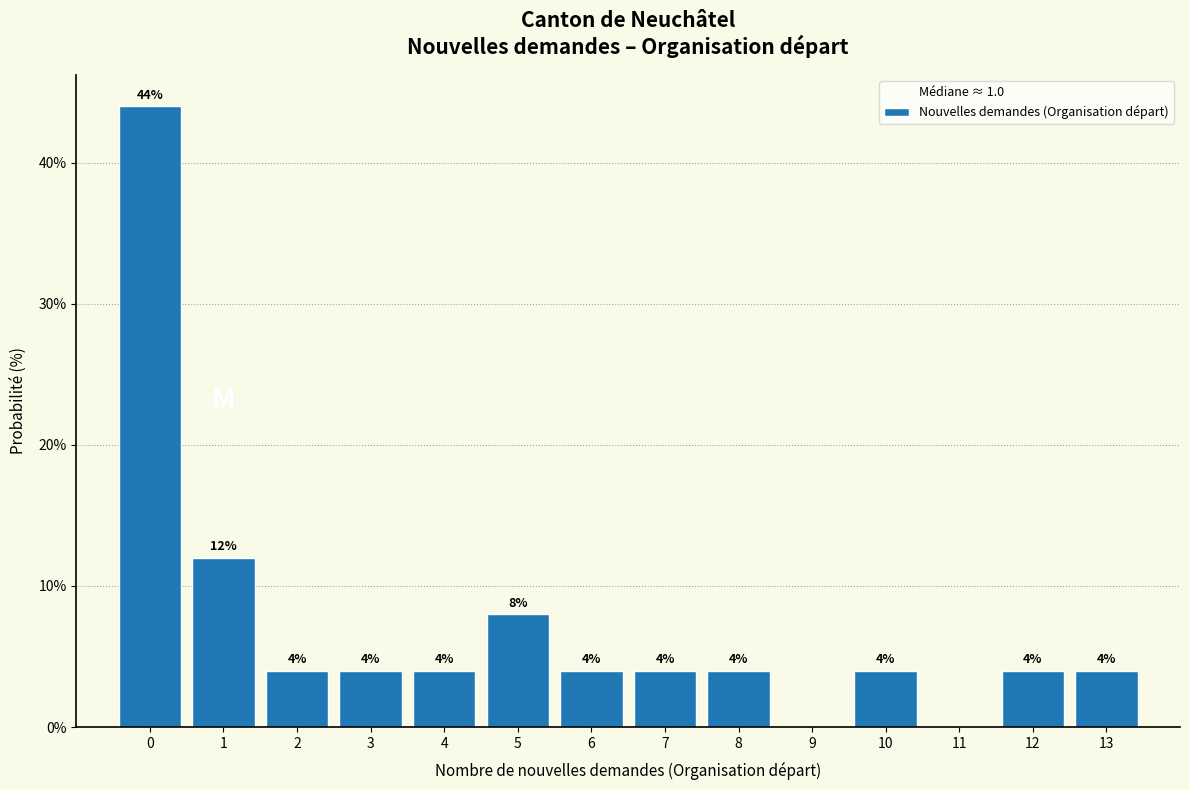

Over which range of the x-axis is the bar tallest?

-0.5 to 0.5